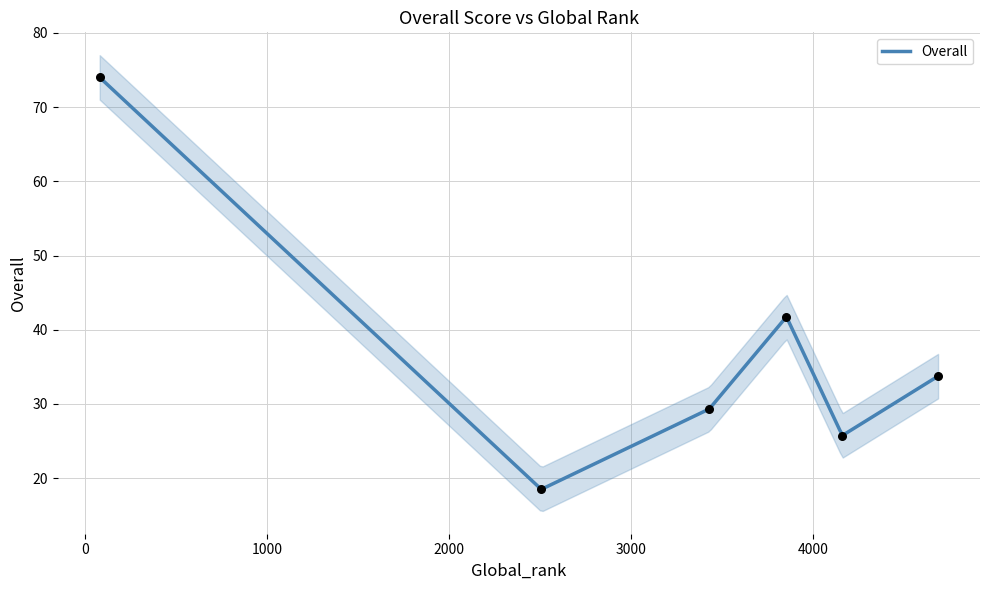

Which has a higher value, 4687 or 3854?

3854